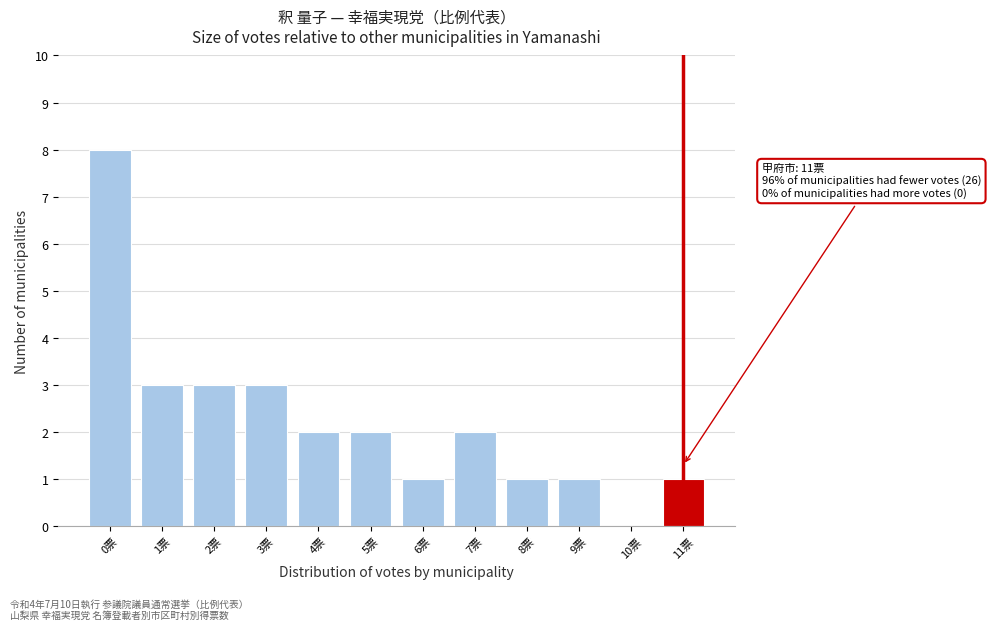

Reading left to right, list all the values displayed in this chart.

0票=8	1票=3	2票=3	3票=3	4票=2	5票=2	6票=1	7票=2	8票=1	9票=1	10票=0	11票=1